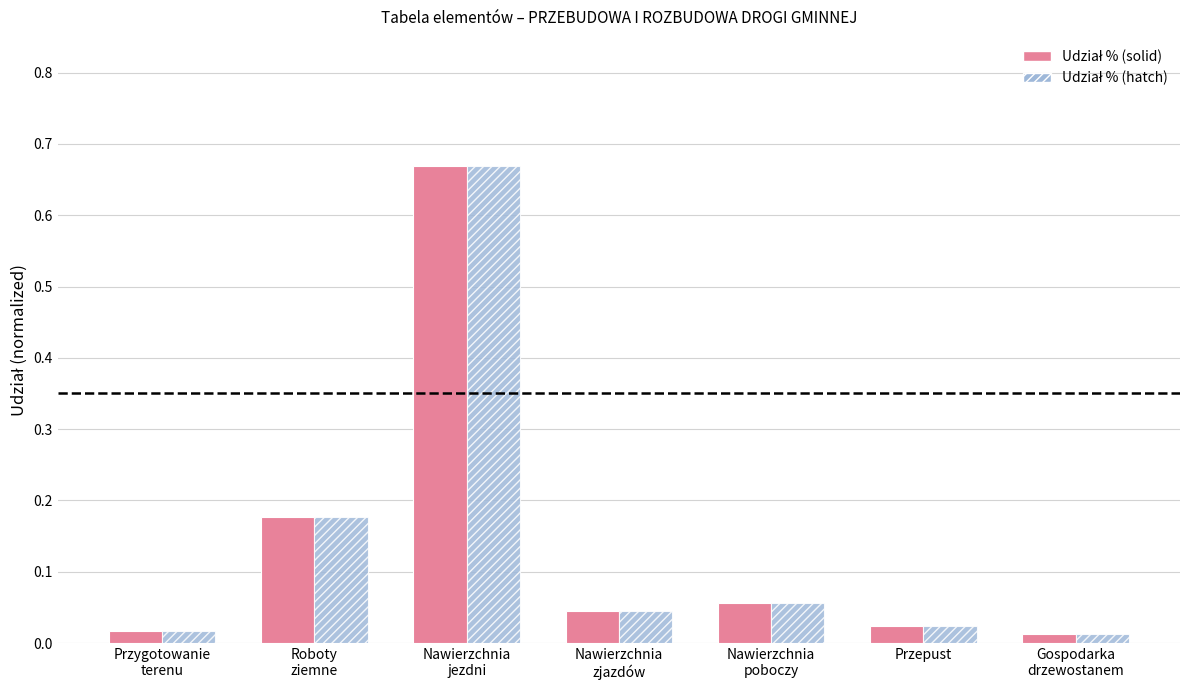

At how many categories does at least one series exceed 0?

7